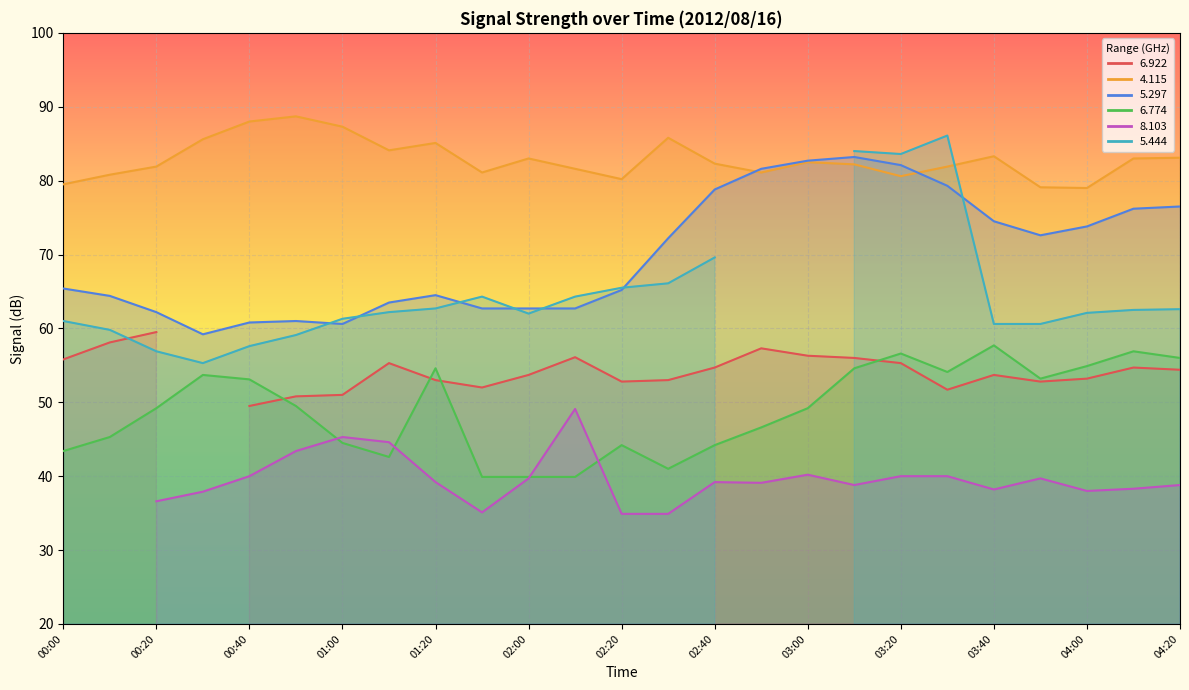

Which series has the largest total across all categories?

  4.115